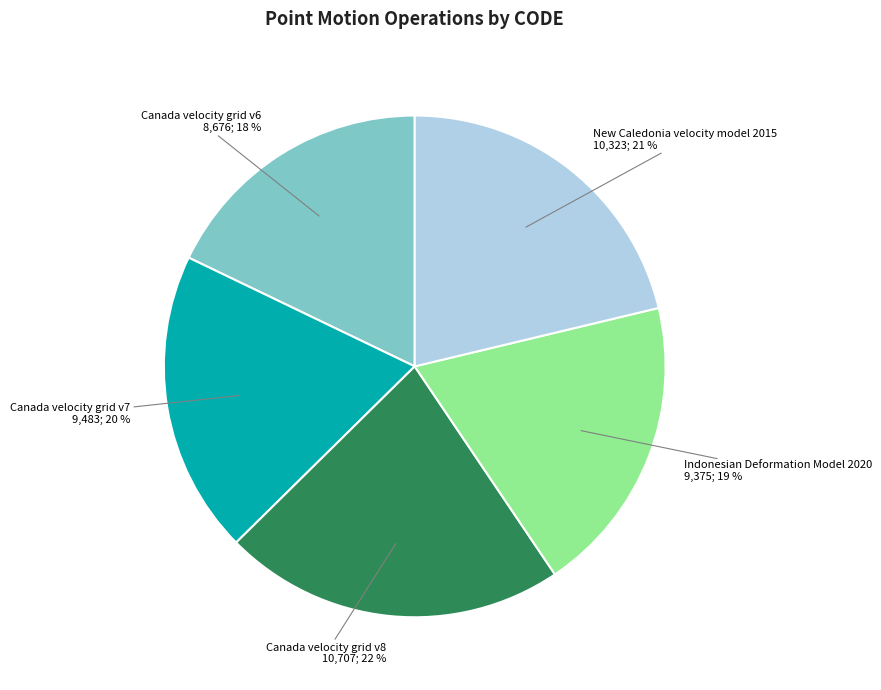

Does any single category account for the majority?

No